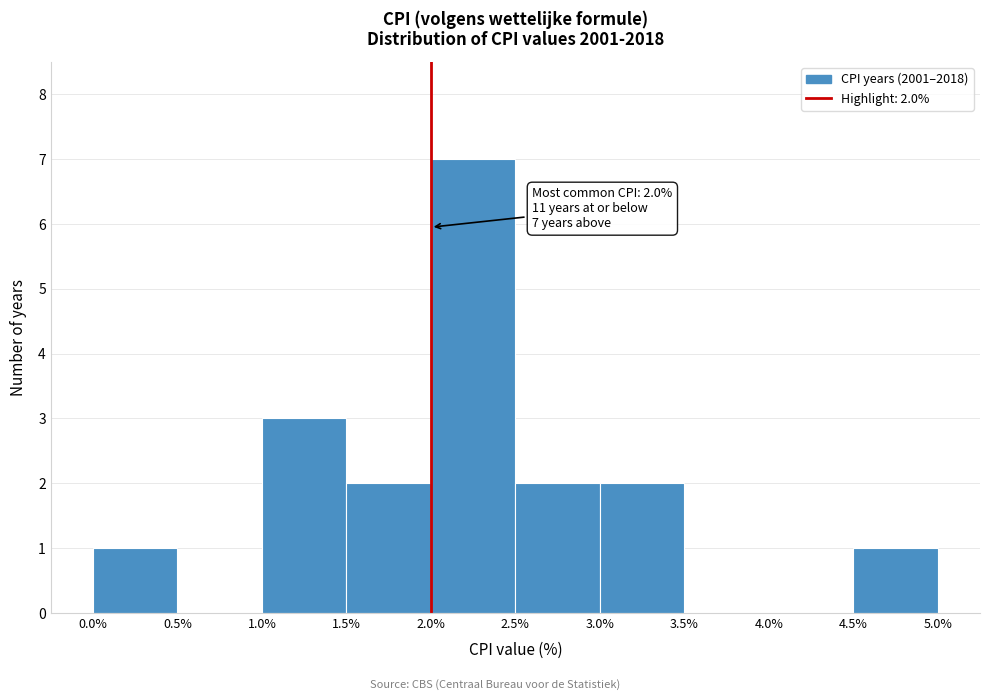

Over which range of the x-axis is the bar tallest?

2.0% to 2.5%